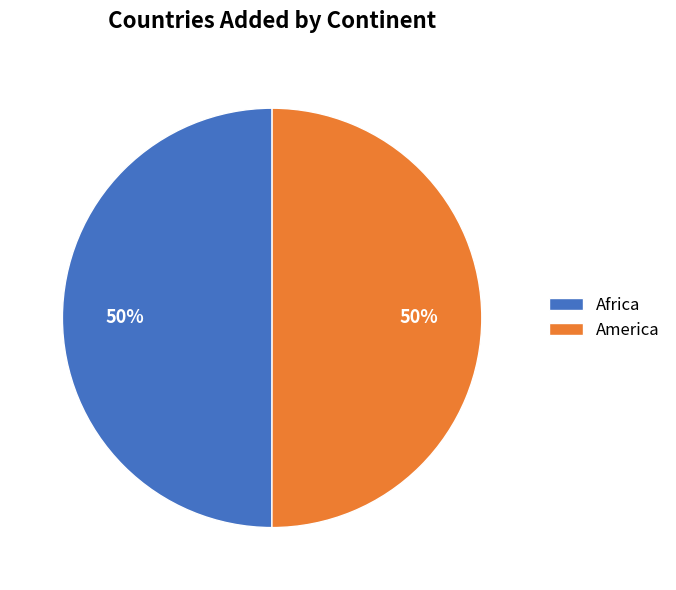

To the nearest percent, what is the average slice percentage?

50%